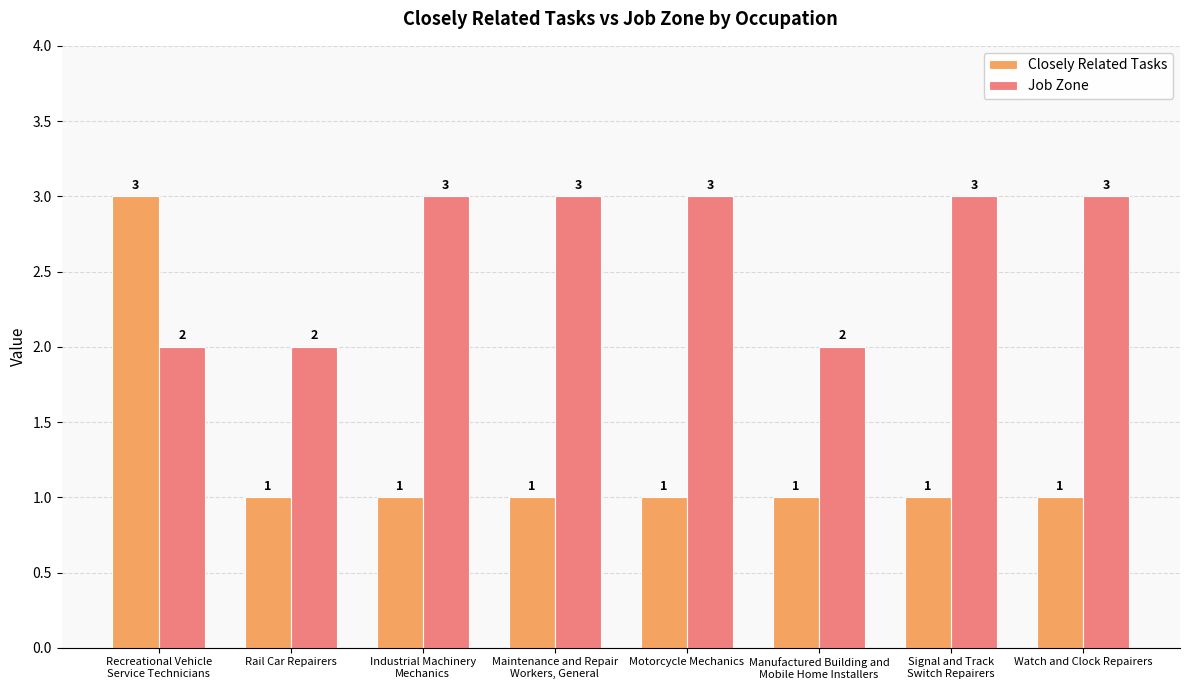

Which series has the widest spread of values?

Closely Related Tasks